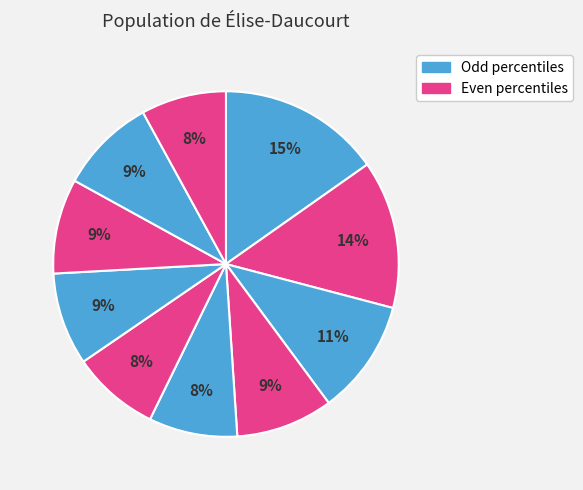

To the nearest percent, what is the average slice percentage?

10%